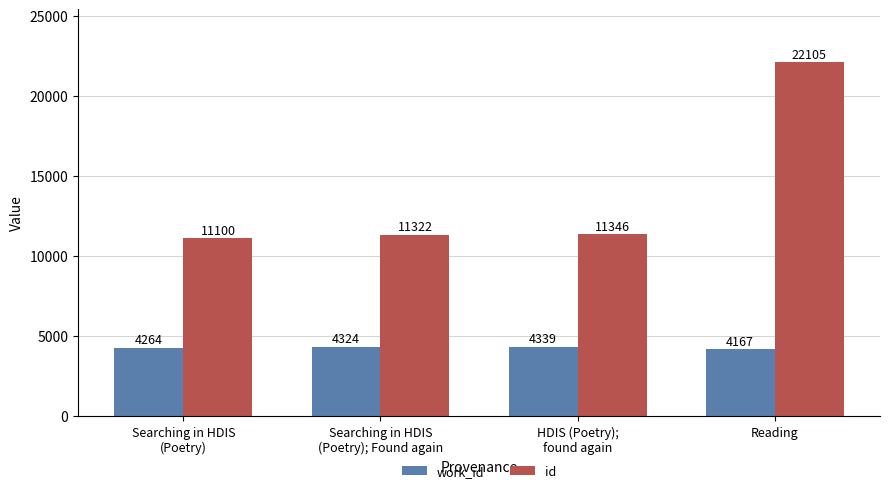

What is the sum of the id values at Searching in HDIS
(Poetry); Found again and Reading?

33427